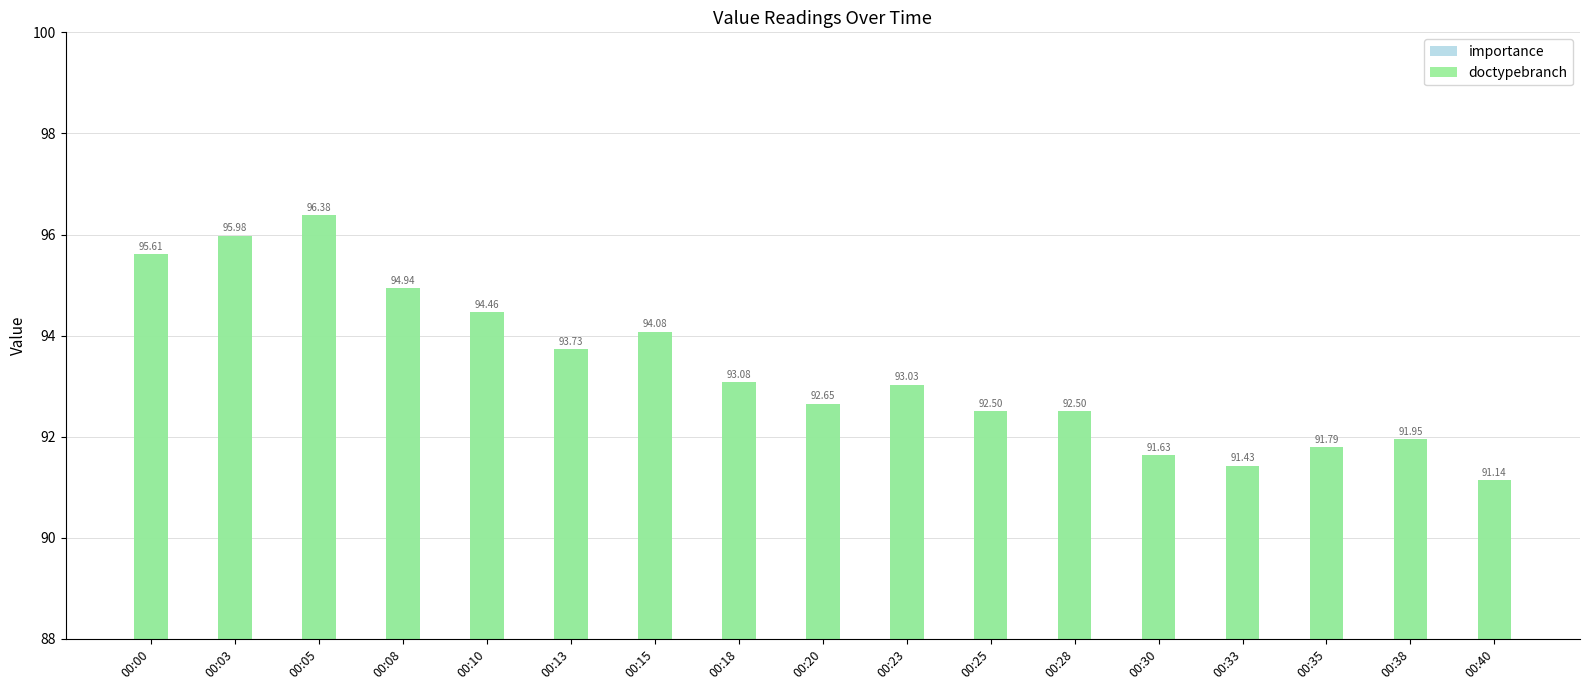

Is it true that importance equals 92.5 at 00:25?

True